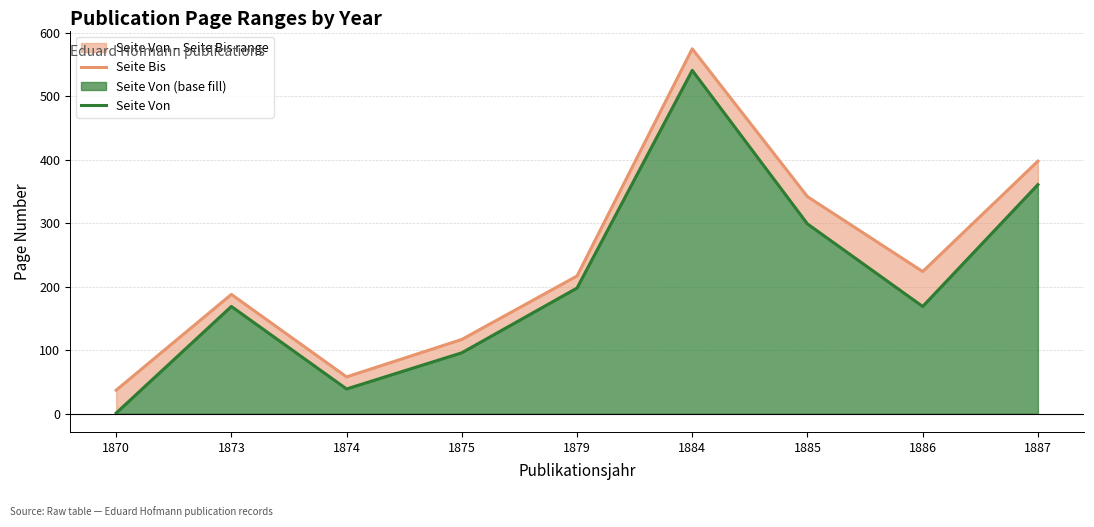

What is the sum of the Seite Bis values at 1870 and 1873?

225